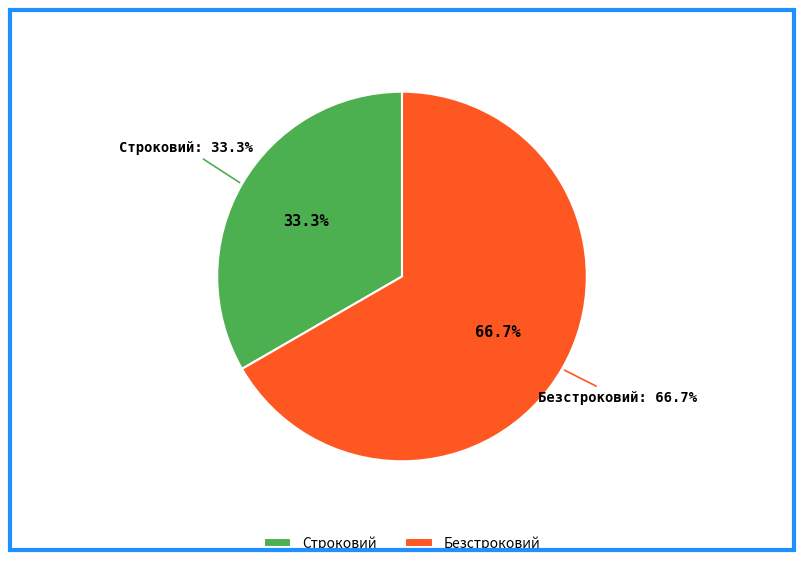

Do Строковий and Безстроковий together represent more than half of the pie?

Yes